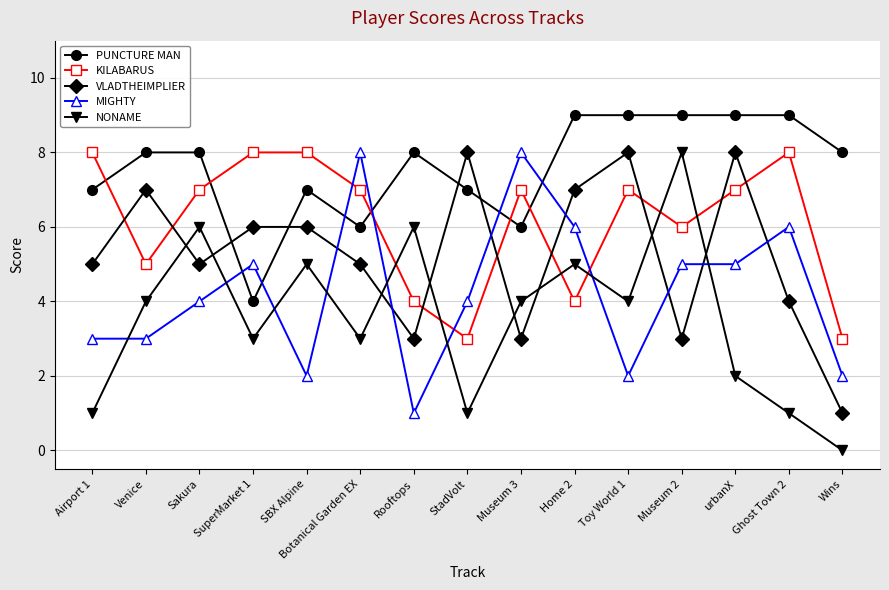

How many lines are shown in the chart?

5